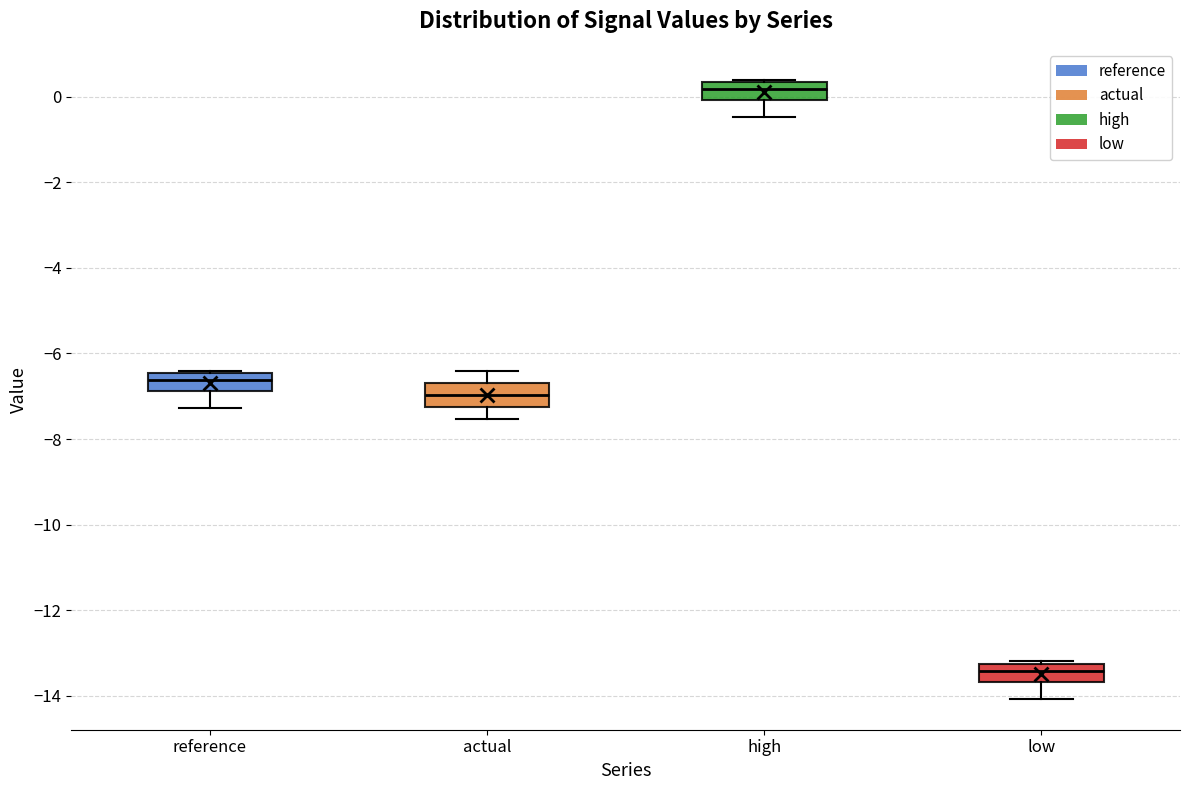

Where is the upper edge of the box for reference on the y-axis? The values are not printed on the chart, so give them approximately, as read against the axis.

-6.4